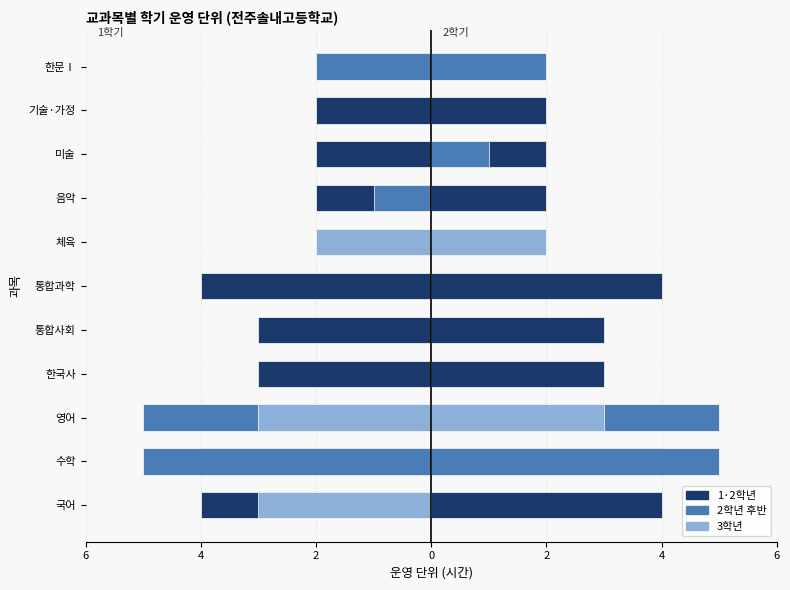

What is the maximum value shown in the chart?

5